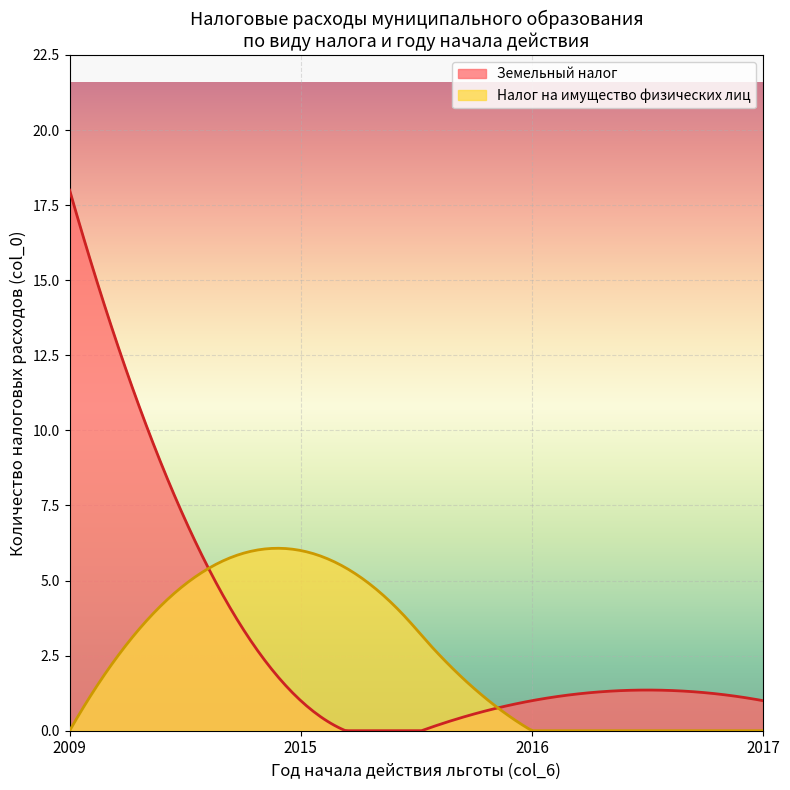

Which series has the largest range (max minus min)?

Земельный налог